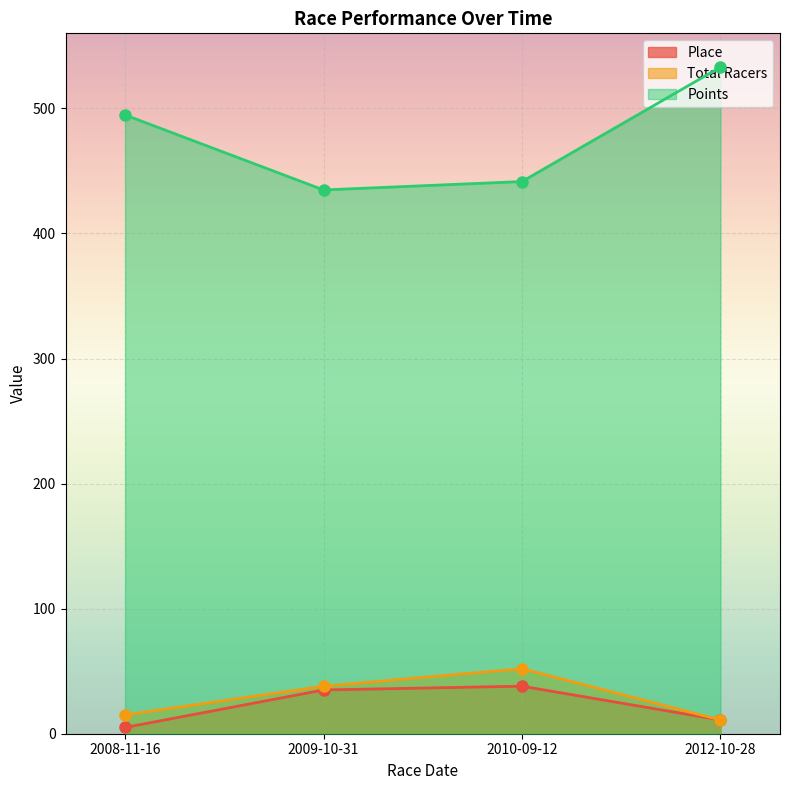

The Total Racers series shows 22.4 at 2008-11-16. True or false?

False